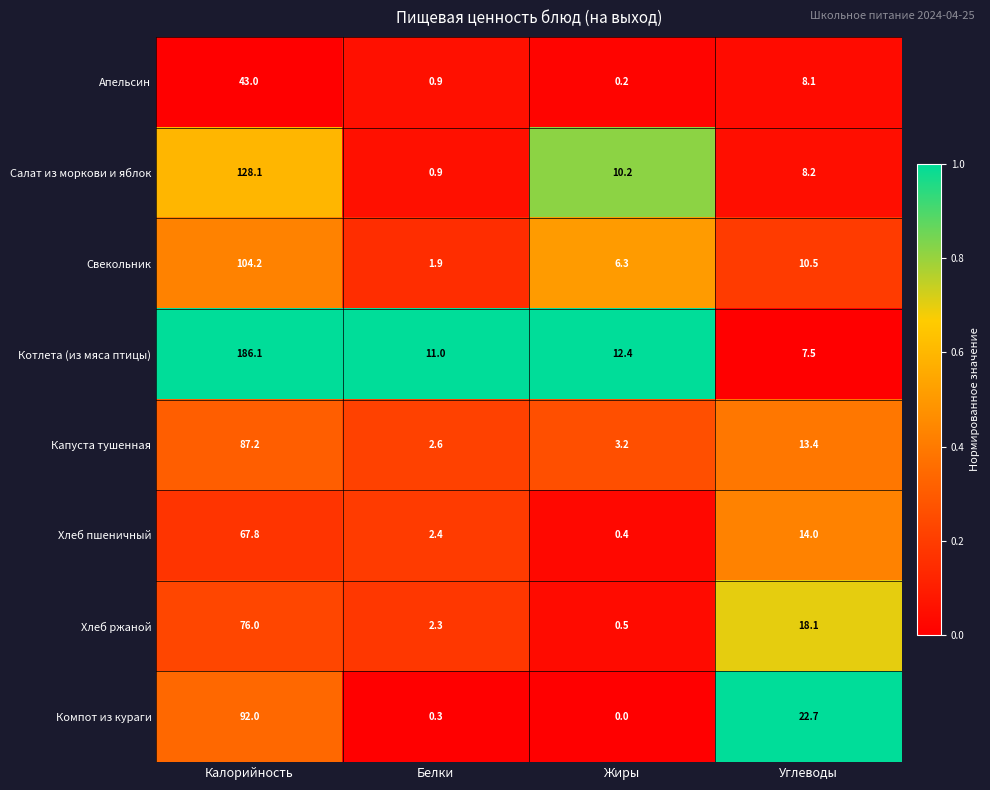

The value of Компот из кураги at Углеводы is 22.7. True or false?

True